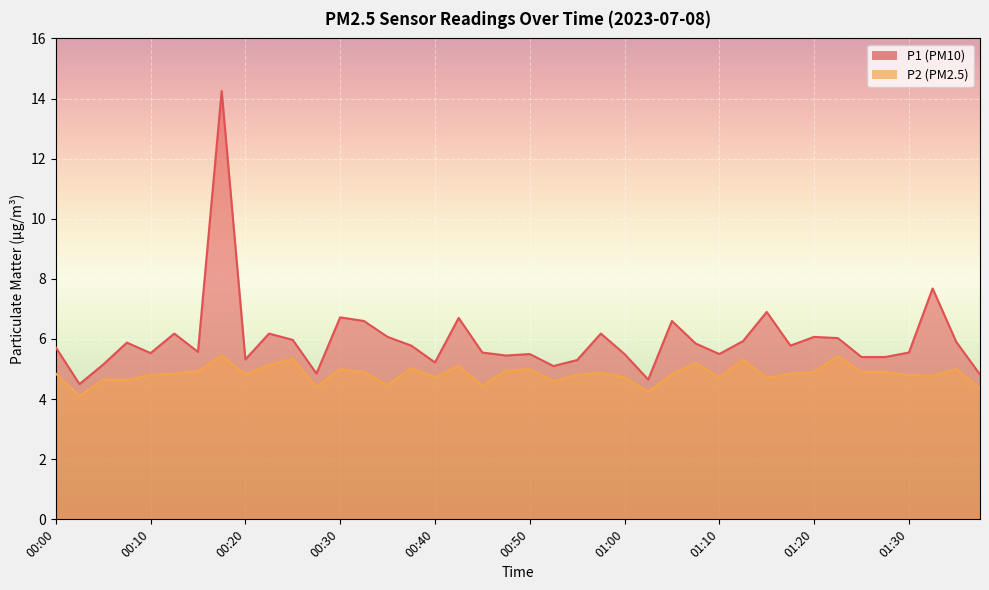

True or false: P1 and P2 cross at least once.

False